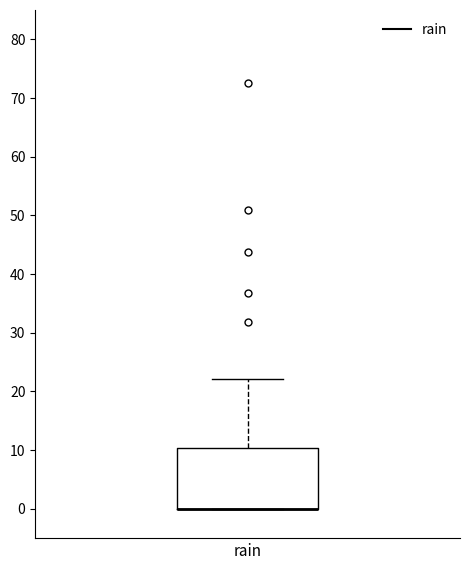

Read this box plot against the y-axis: the position of the median line, the range covered by the box, and the ends of both whiskers. The values are not printed on the chart, so give them approximately, as read against the axis.

median 0 (drawn on the box's lower edge), box 0 to 10, whiskers 0 to 22